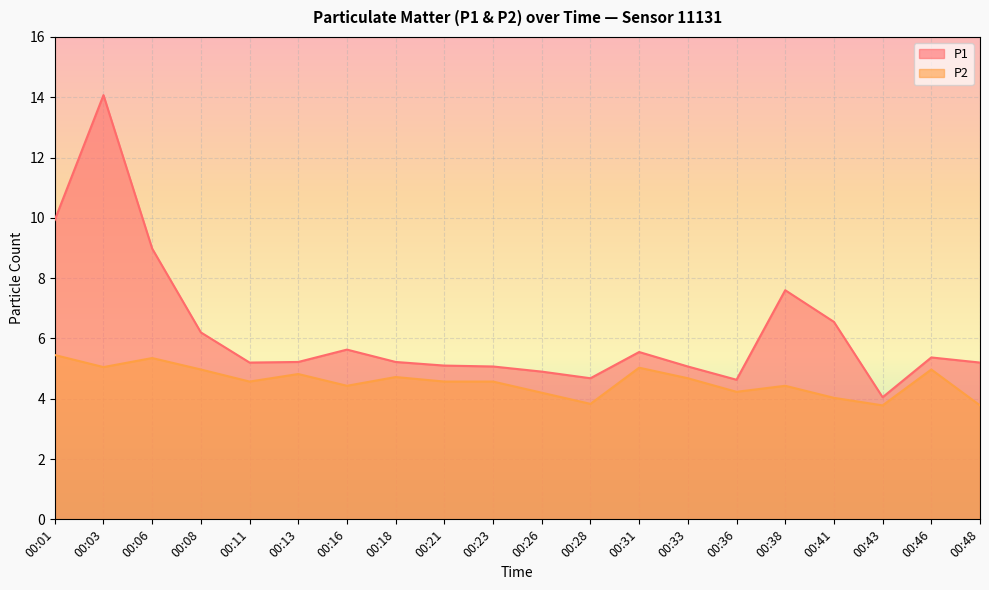

Count the number of categories in the chart.

20